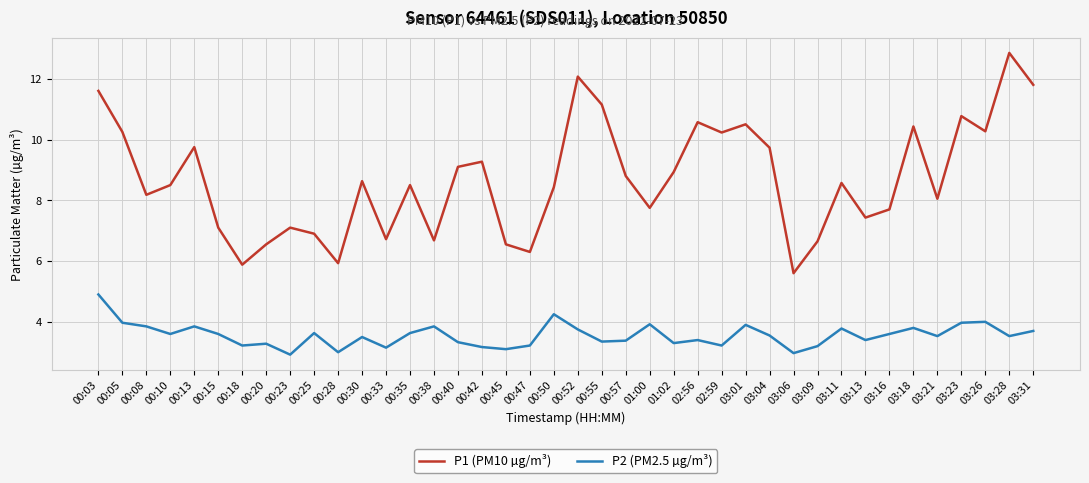

What position from the left is 02:59?

27